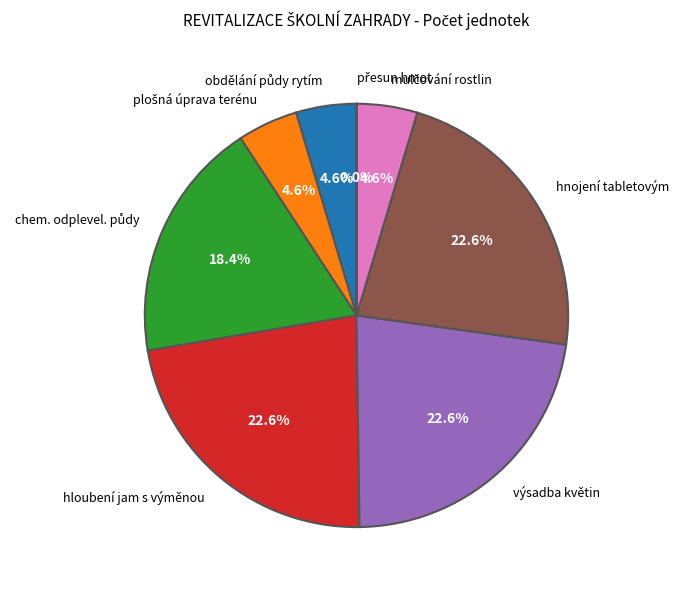

Does any single category account for the majority?

No